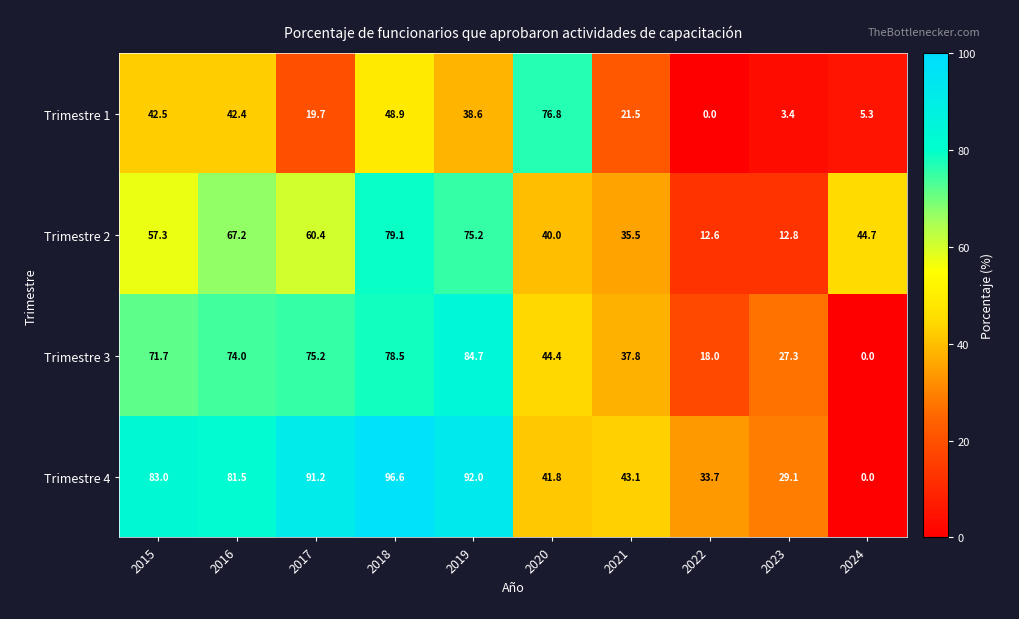

What is the difference between the Trimestre 2 values at 2019 and 2017?

14.8